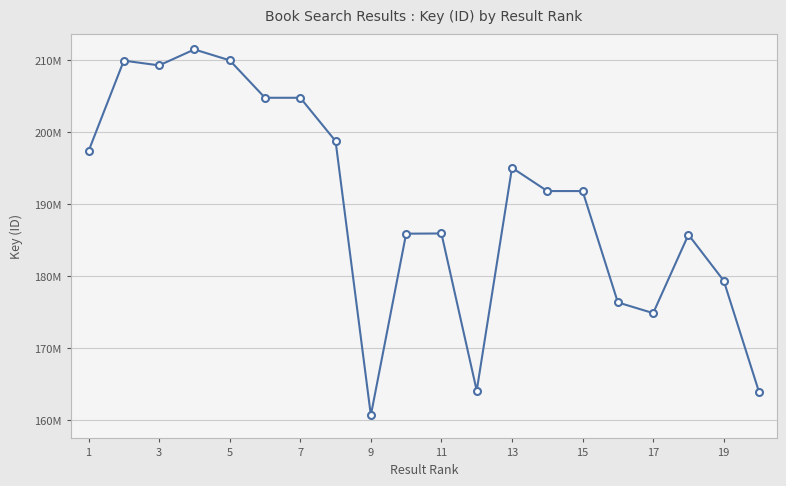

Is this an area chart (filled region under the line)?

No